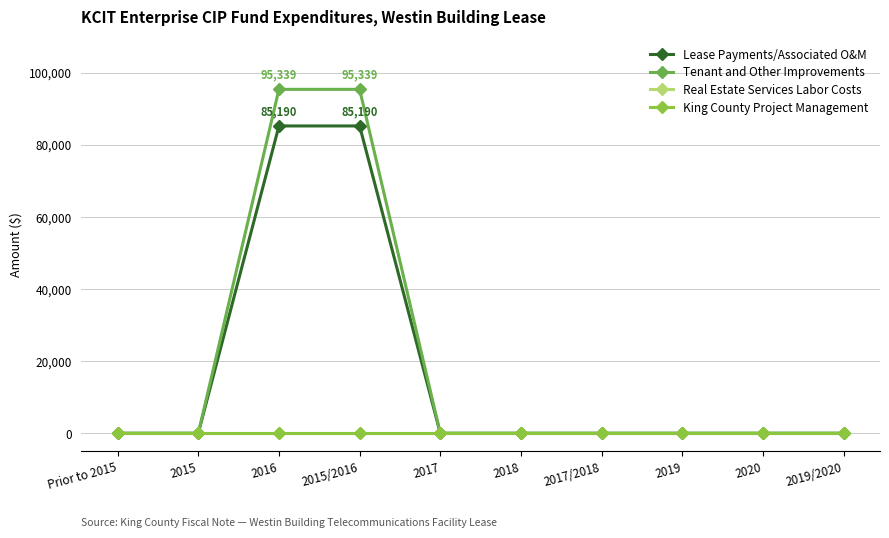

Is this an area chart (filled region under the line)?

No